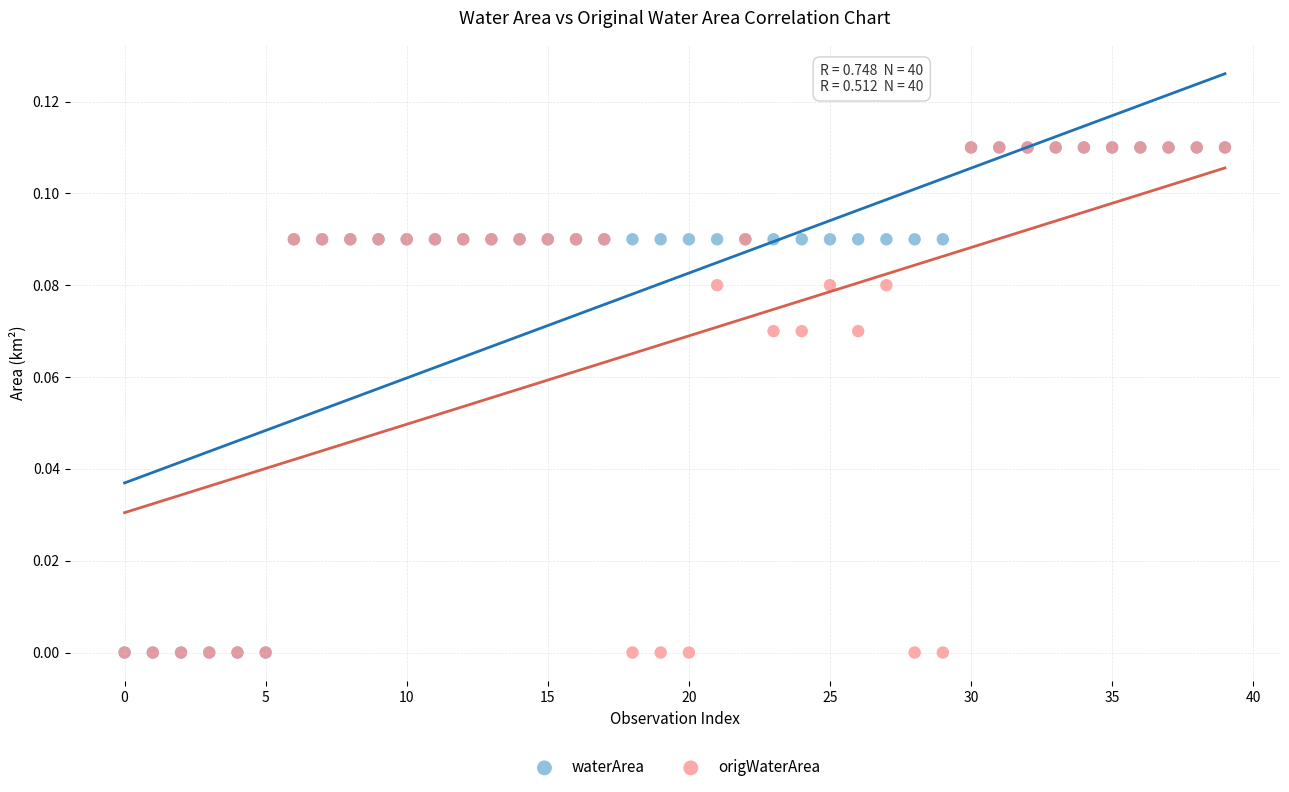

What are all the series names shown in the legend?

waterArea, origWaterArea